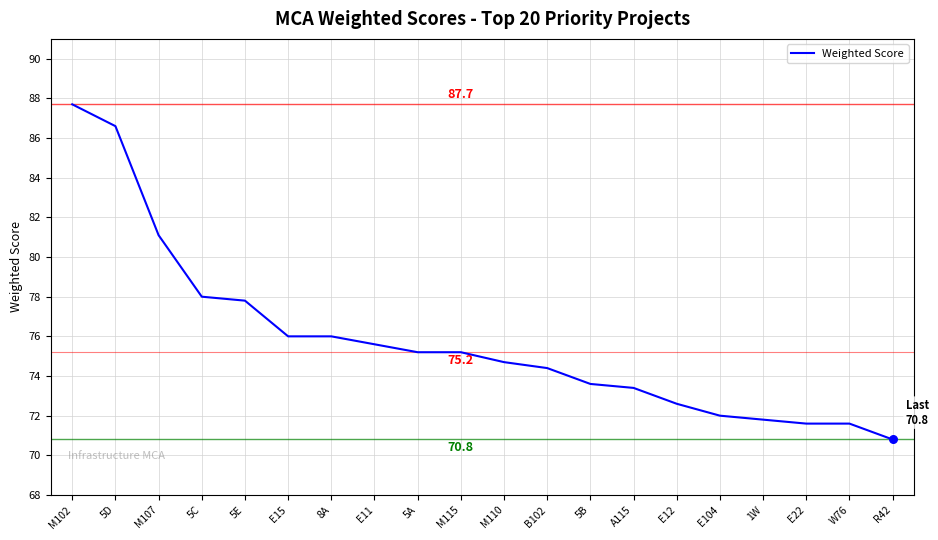

What is the change in value from M107 to 5B?

-7.5